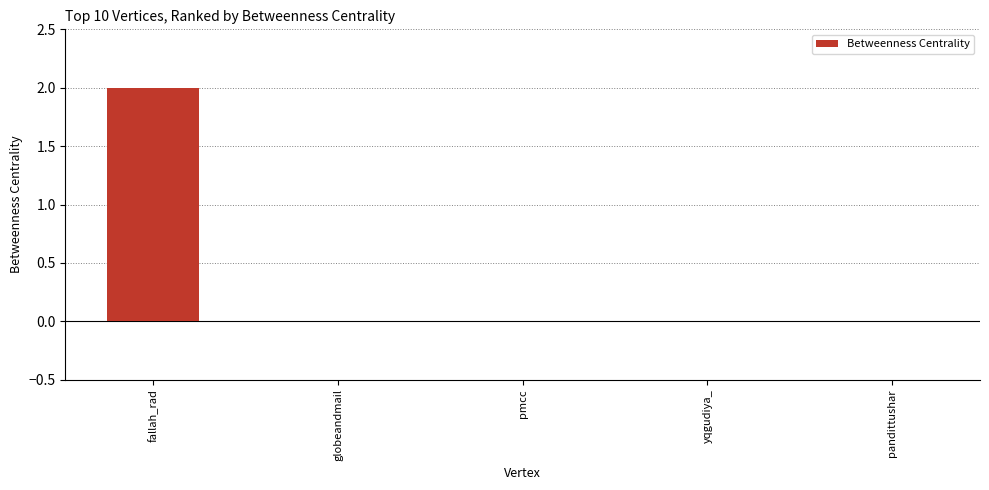

What is the maximum value shown in the chart?

2